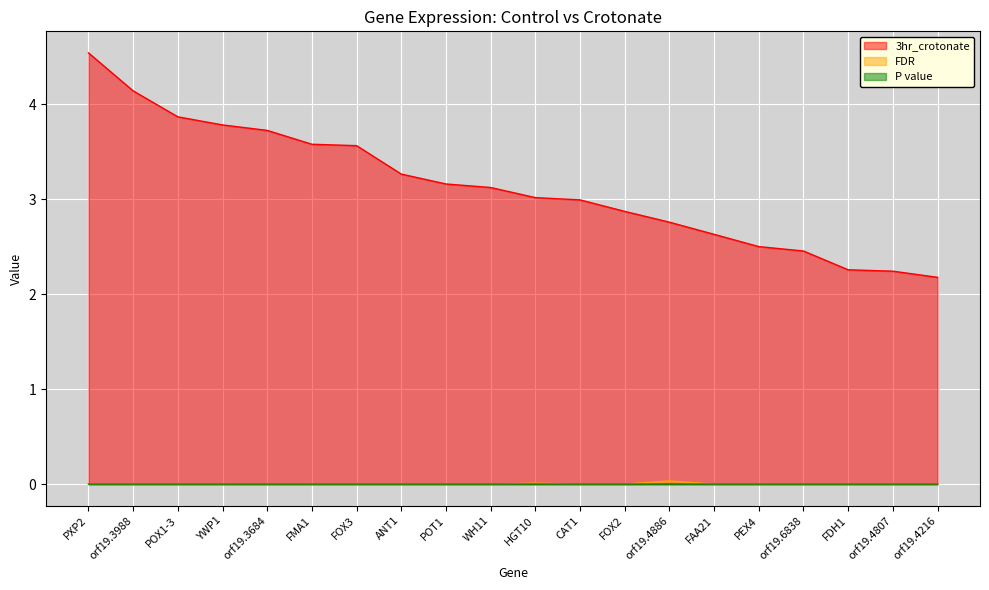

Which category has the lowest value across all series?

PXP2